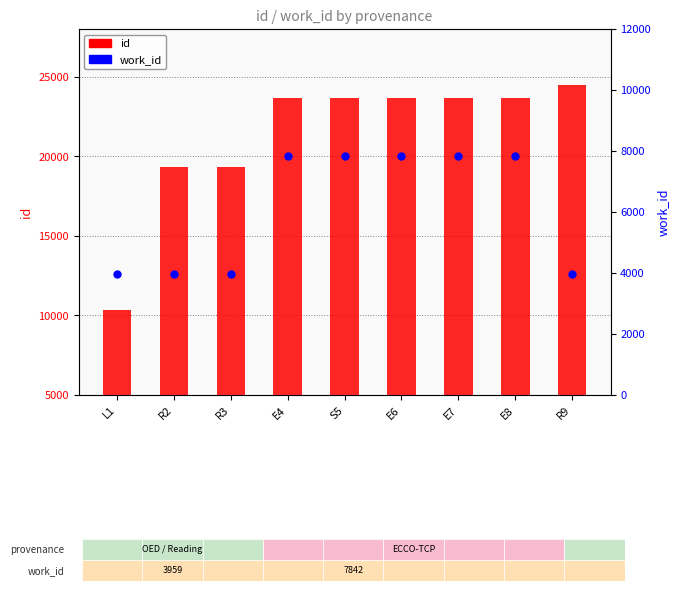

Which series contains the lowest Y value?

work_id